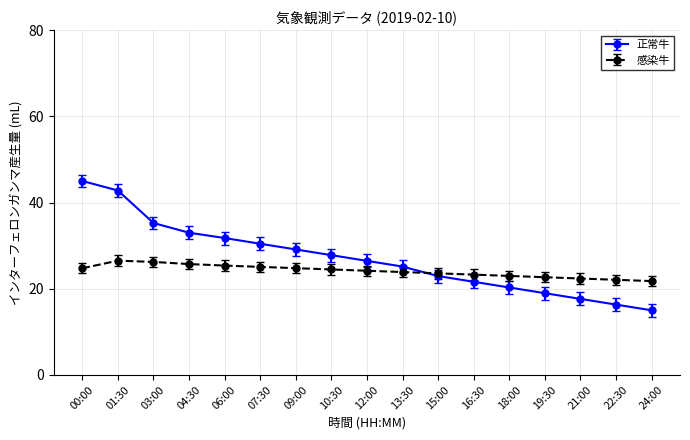

What is the label of the 13th point from the right?

06:00